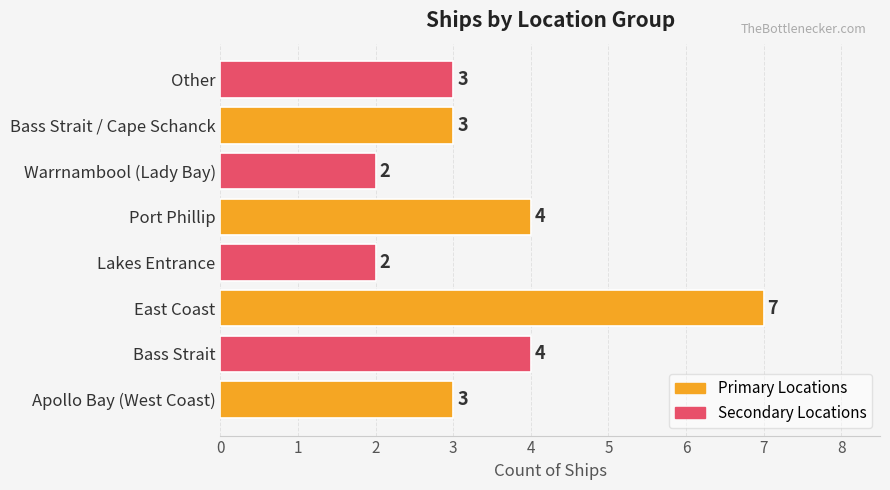

Reading bottom to top, extract all data points from this chart.

3	4	7	2	4	2	3	3